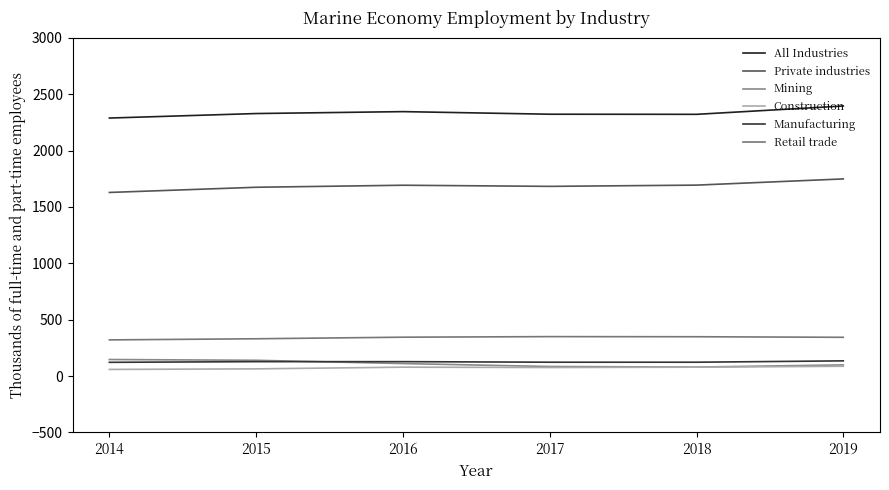

What are all the series names shown in the legend?

All Industries, Private industries, Mining, Construction, Manufacturing, Retail trade